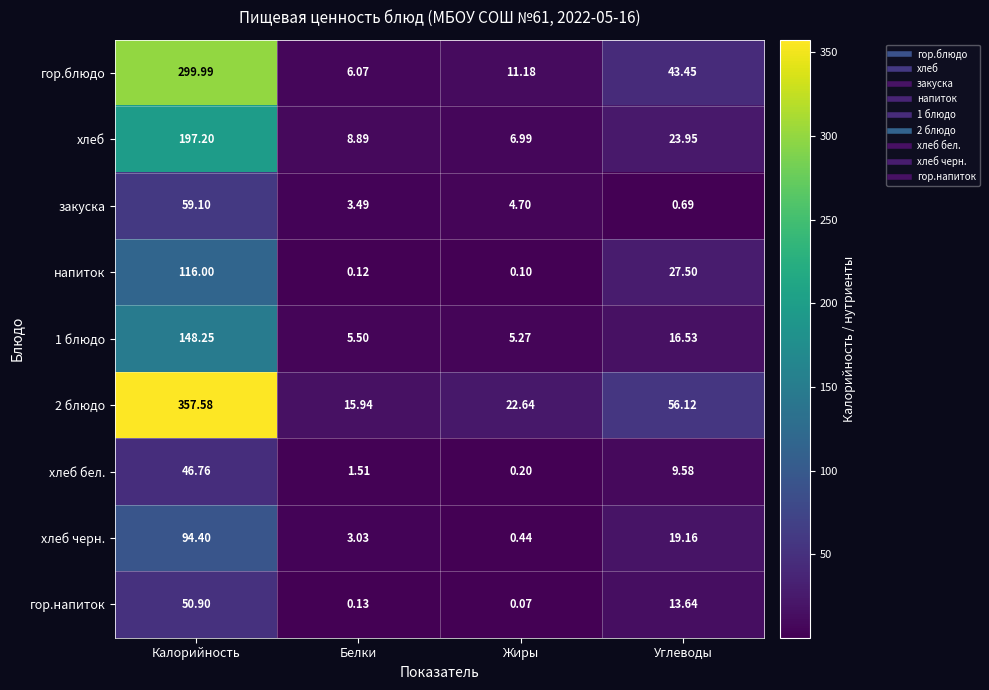

At which label does хлеб черн. first exceed 19?

Калорийность